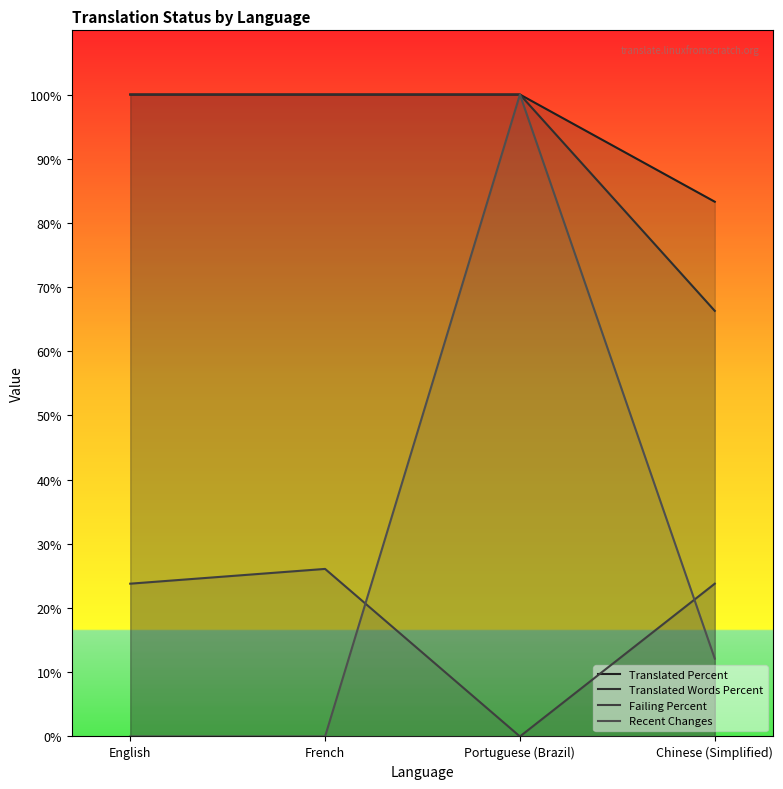

Rank the series by their maximum value, from highest to lowest.

Translated Percent, Translated Words Percent, Recent Changes, Failing Percent